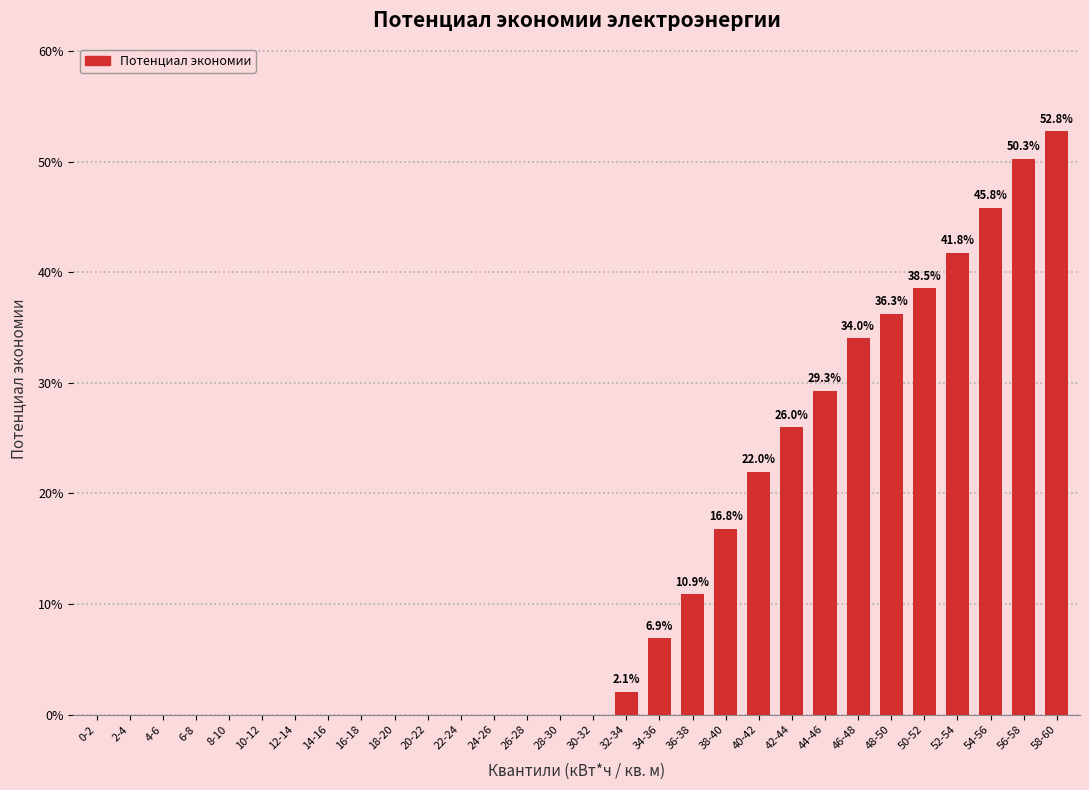

Reading left to right, transcribe all the data shown in this chart.

0-2=0.0	2-4=0.0	4-6=0.0	6-8=0.0	8-10=0.0	10-12=0.0	12-14=0.0	14-16=0.0	16-18=0.0	18-20=0.0	20-22=0.0	22-24=0.0	24-26=0.0	26-28=0.0	28-30=0.0	30-32=0.0	32-34=2.1	34-36=6.9	36-38=10.9	38-40=16.8	40-42=22.0	42-44=26.0	44-46=29.3	46-48=34.0	48-50=36.3	50-52=38.5	52-54=41.8	54-56=45.8	56-58=50.3	58-60=52.8